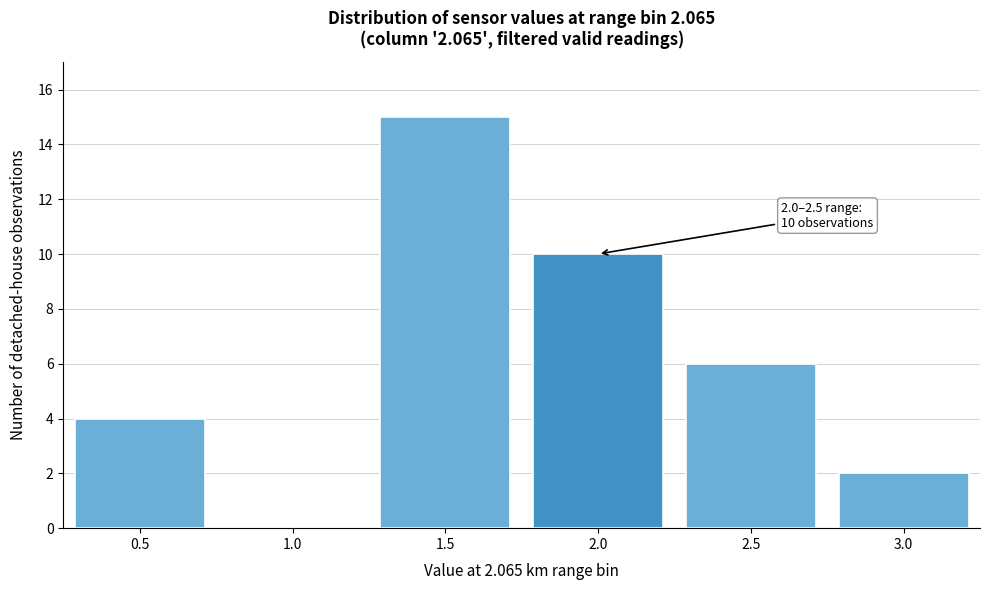

Reading left to right, transcribe all the data shown in this chart.

0.5=4	1.0=0	1.5=15	2.0=10	2.5=6	3.0=2